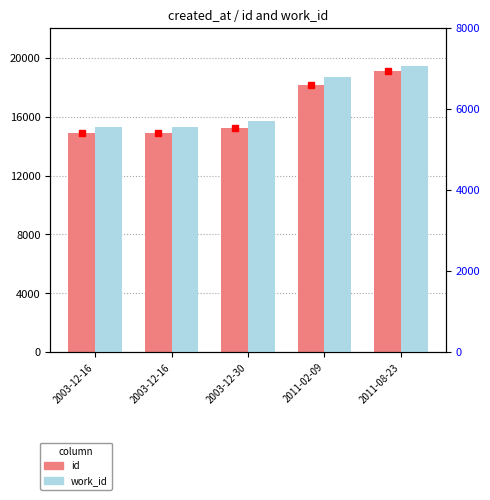

What is the difference between the highest and lowest values at 2003-12-16?

9302